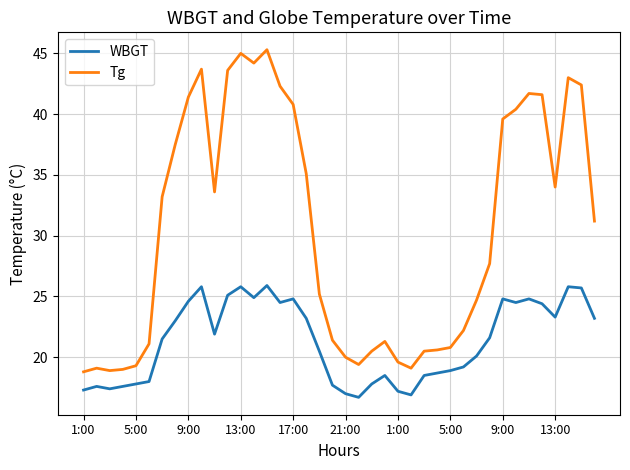

List the series in order of their peak value, lowest first.

WBGT, Tg